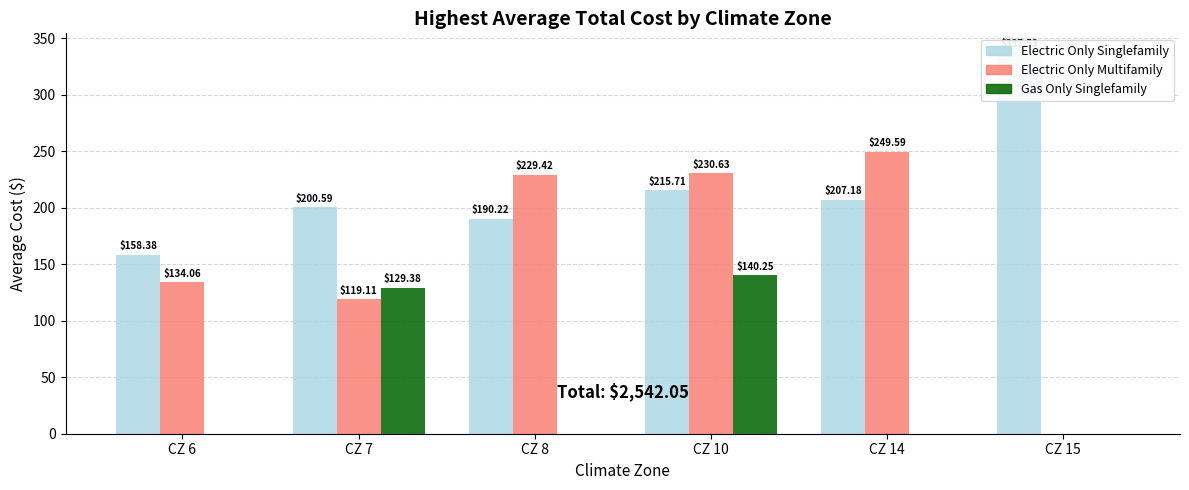

What is the sum of the Gas Only Singlefamily values at CZ 15 and CZ 7?

129.4